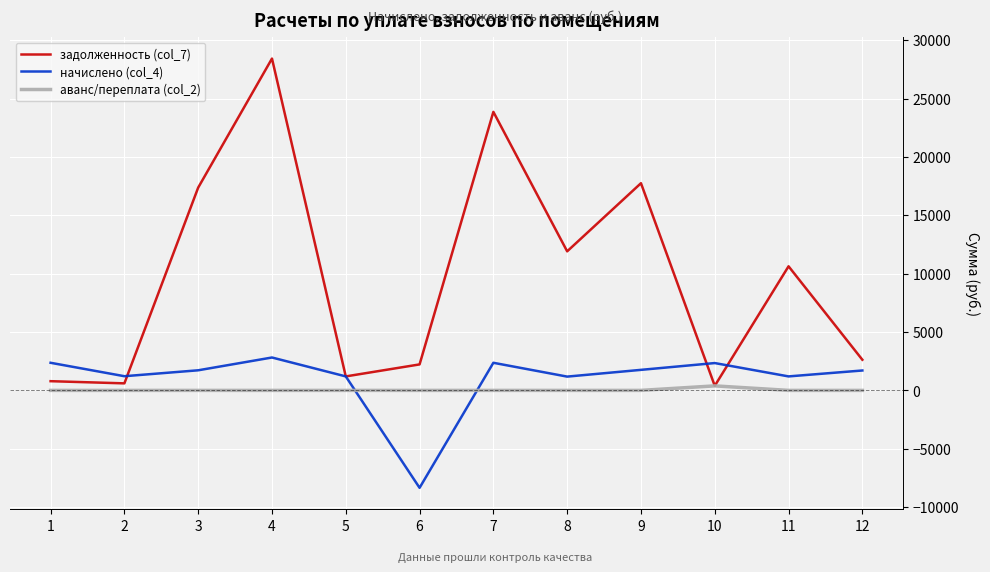

What is the total value across all series at 12?

4329.2